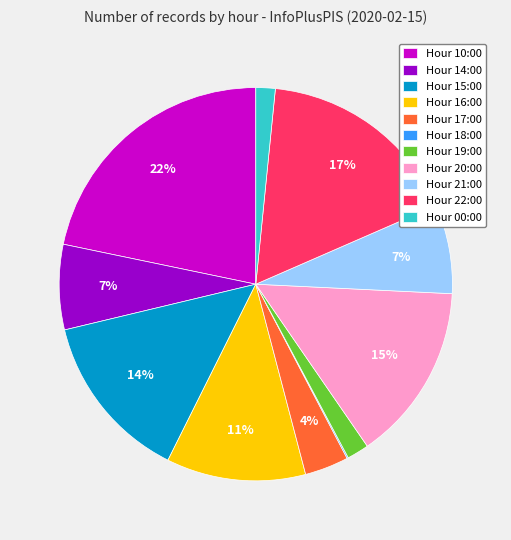

Does any single category account for the majority?

No